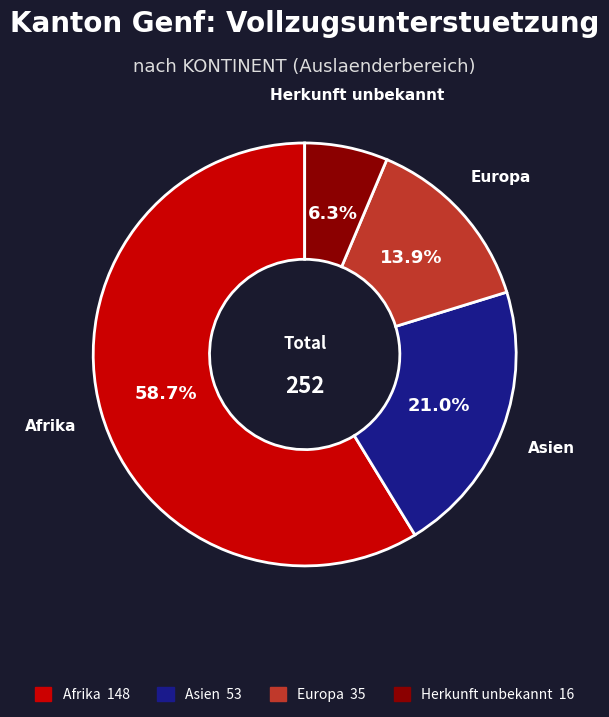

Is there any slice that represents more than half of the pie?

Yes